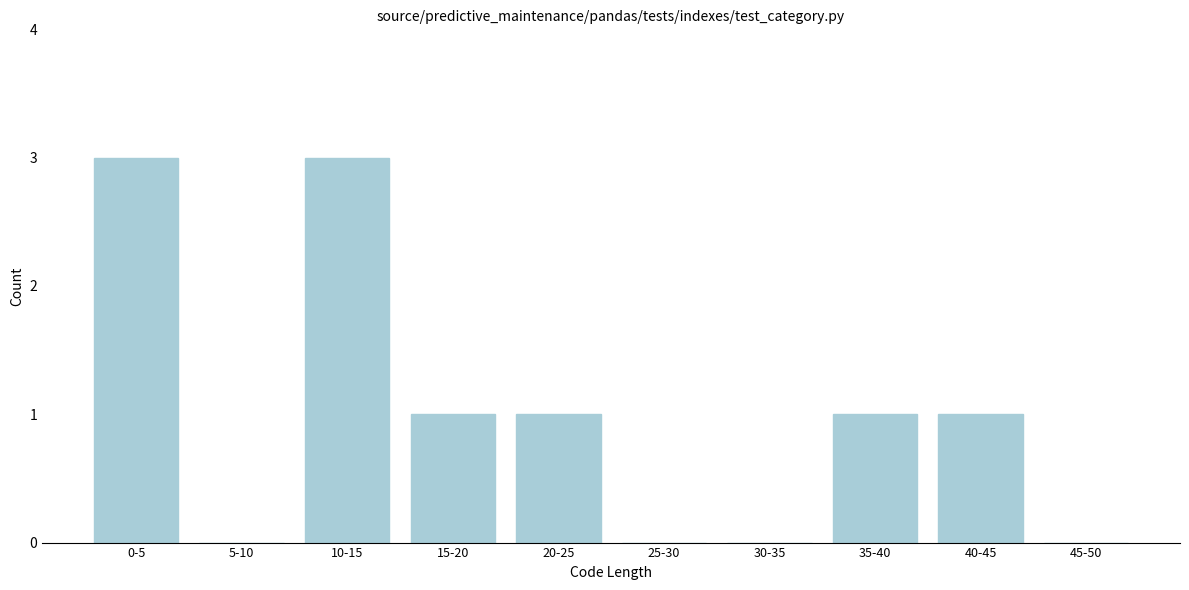

Reading left to right, list all the values displayed in this chart.

0-5=3	5-10=0	10-15=3	15-20=1	20-25=1	25-30=0	30-35=0	35-40=1	40-45=1	45-50=0